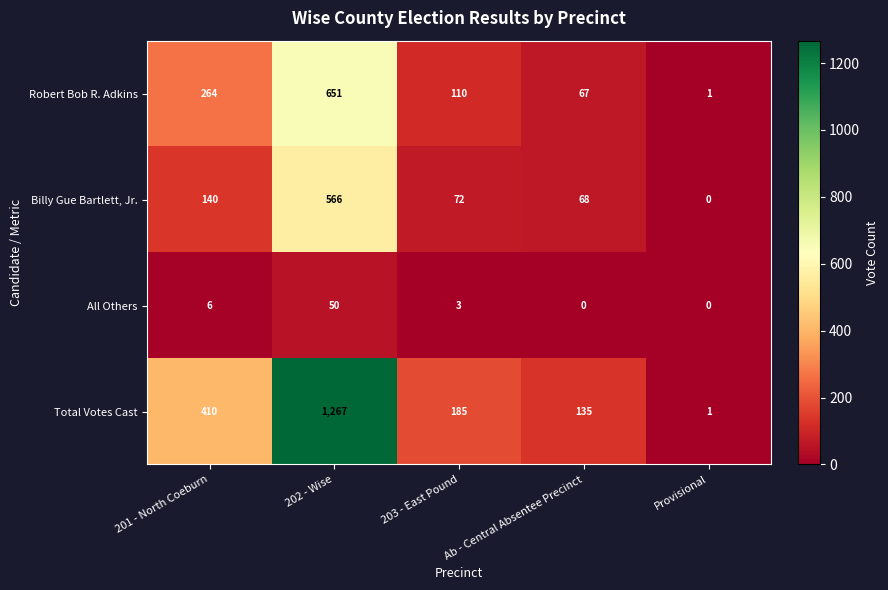

What is the maximum value for Billy Gue Bartlett, Jr.?

566